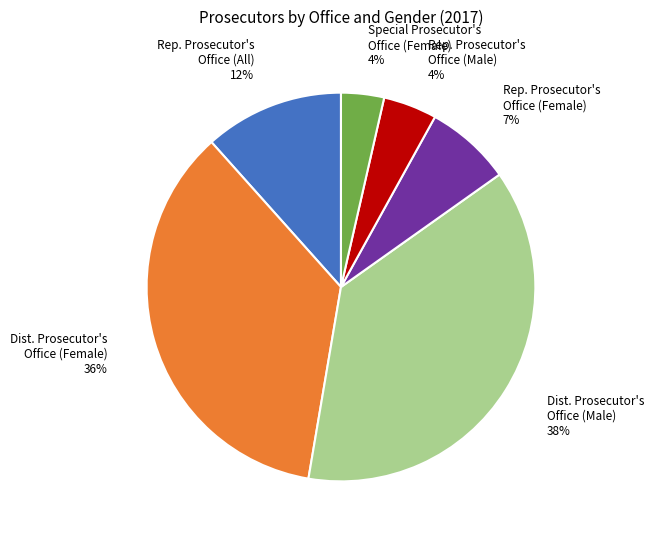

To the nearest percent, what is the average slice percentage?

17%